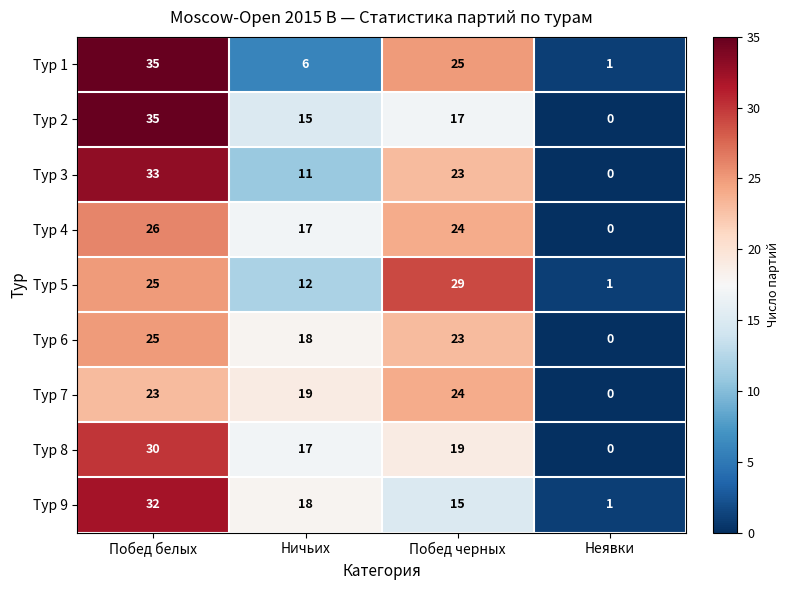

The Тур 6 series shows 13 at Побед черных. True or false?

False